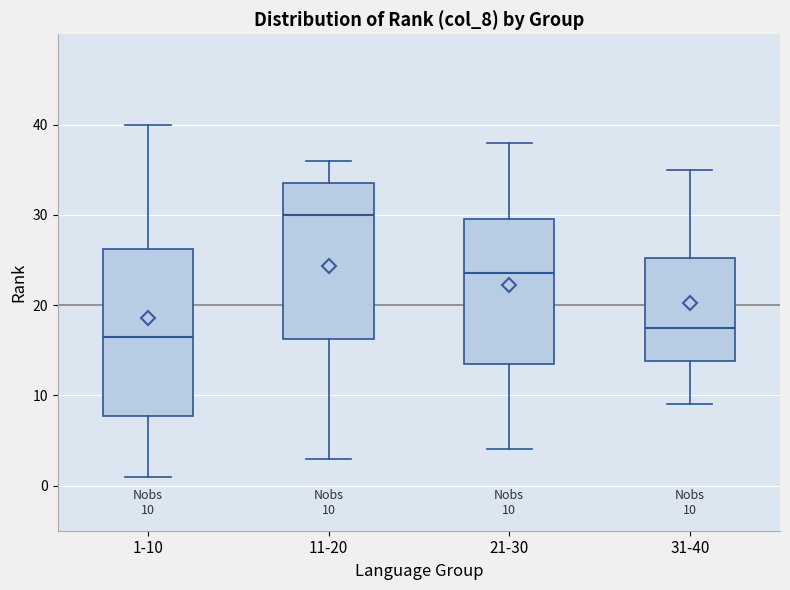

Which box has the lowest median line?

1-10